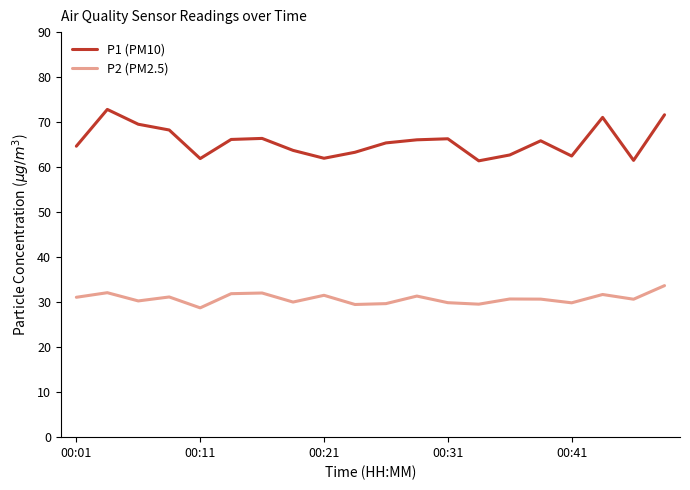

What is the difference between the maximum and minimum values in the P1 (PM10) series?

11.4